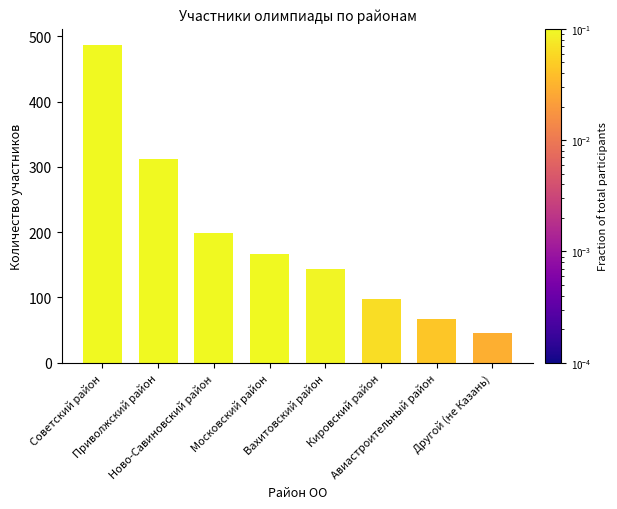

List the labels in order of value, largest first.

Советский район, Приволжский район, Ново-Савиновский район, Московский район, Вахитовский район, Кировский район, Авиастроительный район, Другой (не Казань)